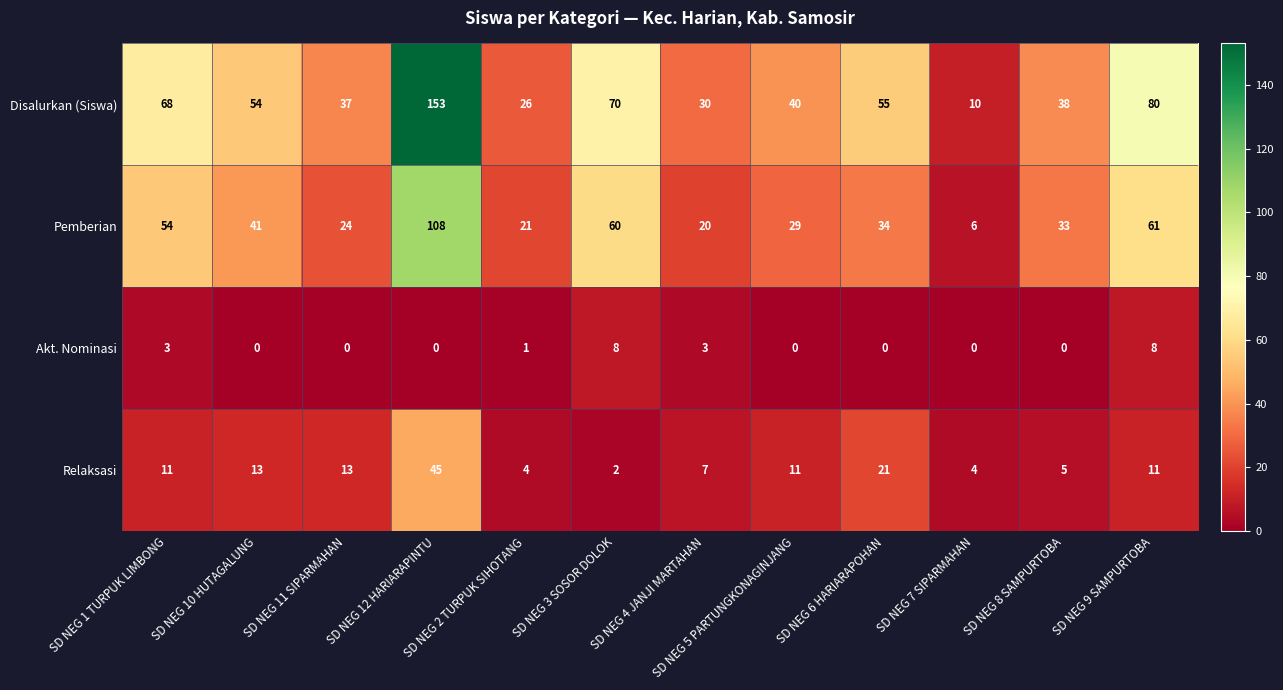

Where is Relaksasi nearest to the value 23?

SD NEG 6 HARIARAPOHAN